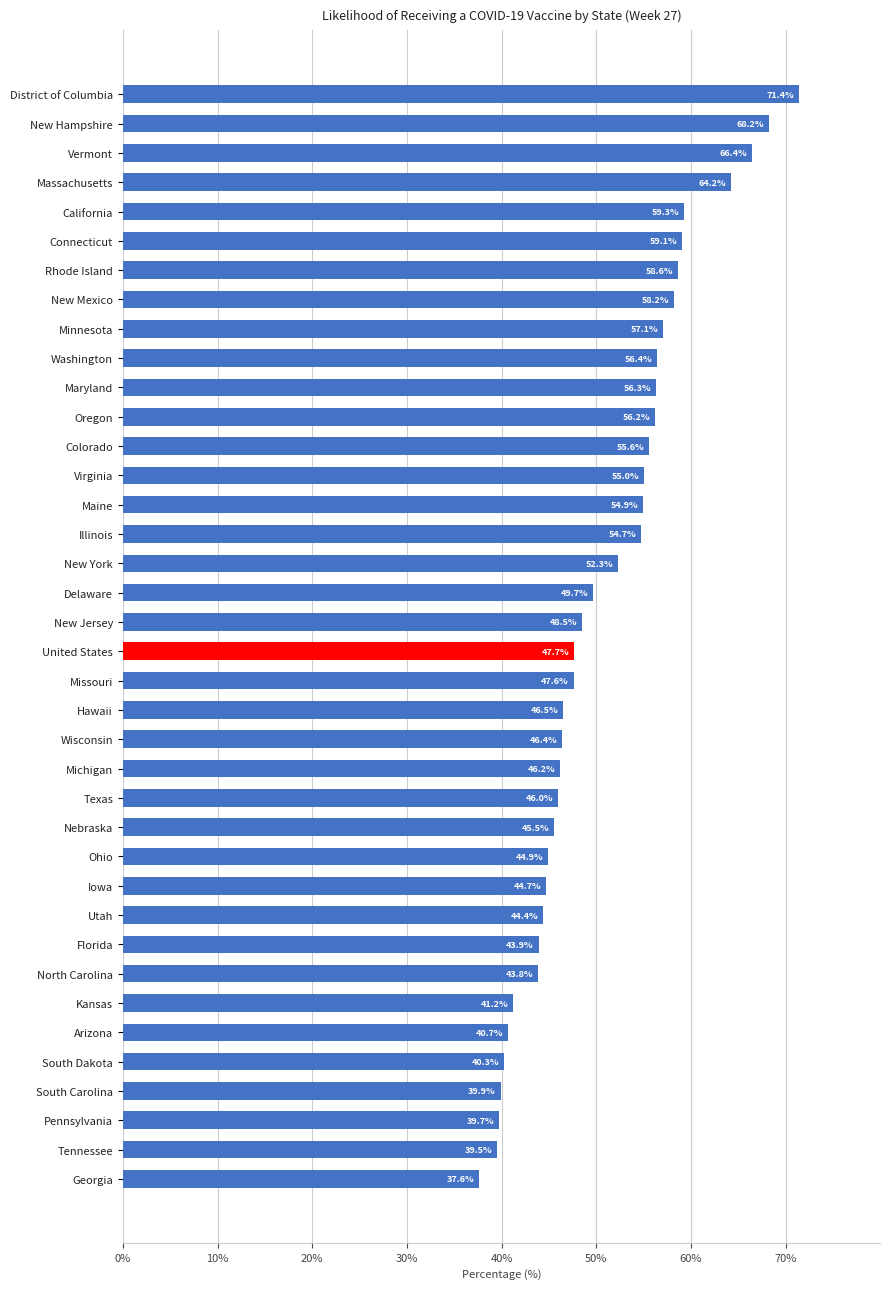

Which category has the lowest value across all series?

Georgia